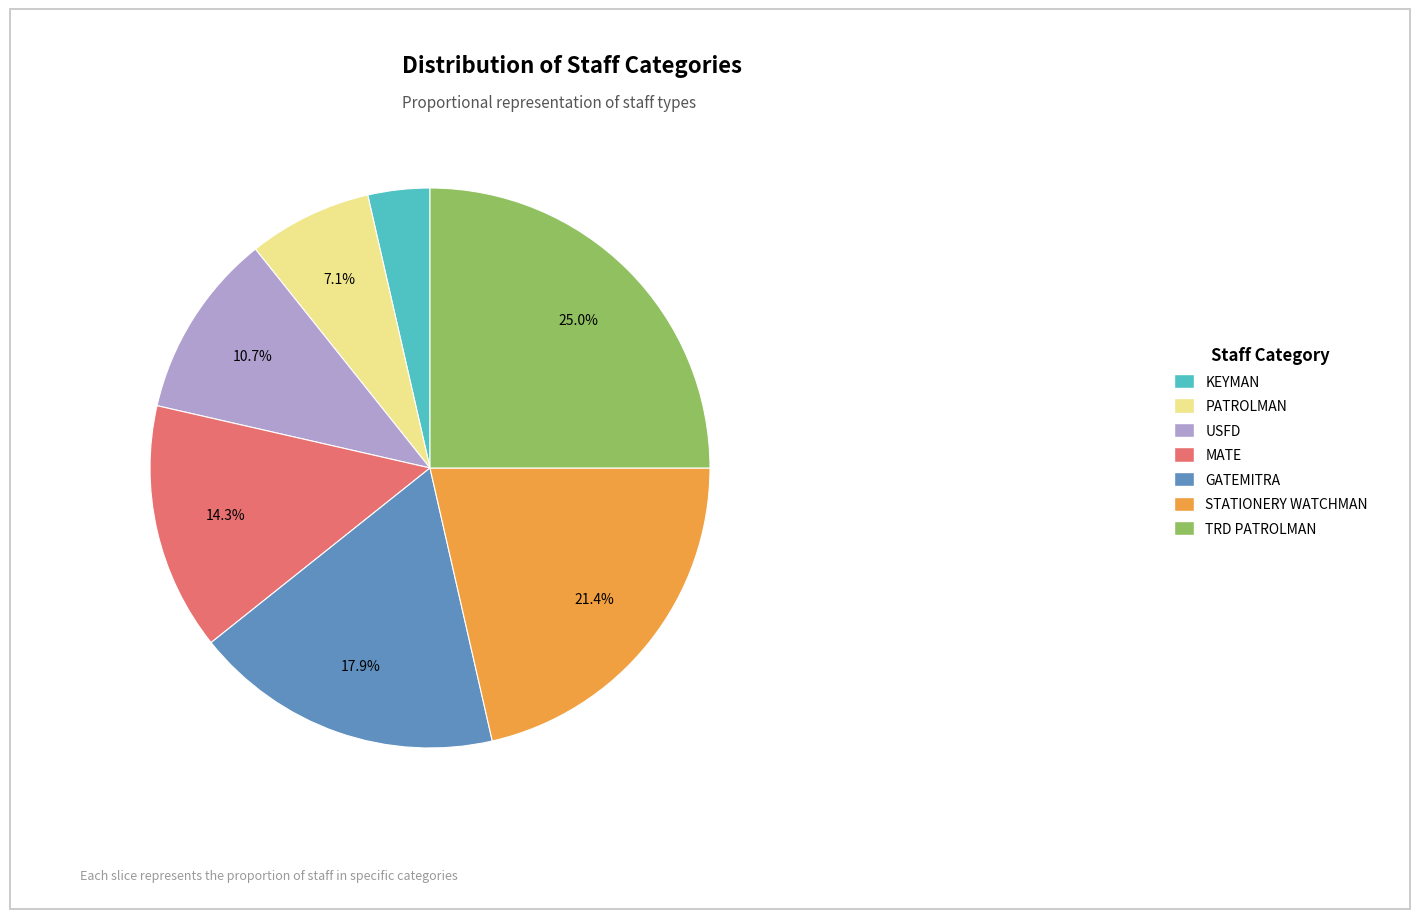

How much of the chart is everything except MATE?

85.7%